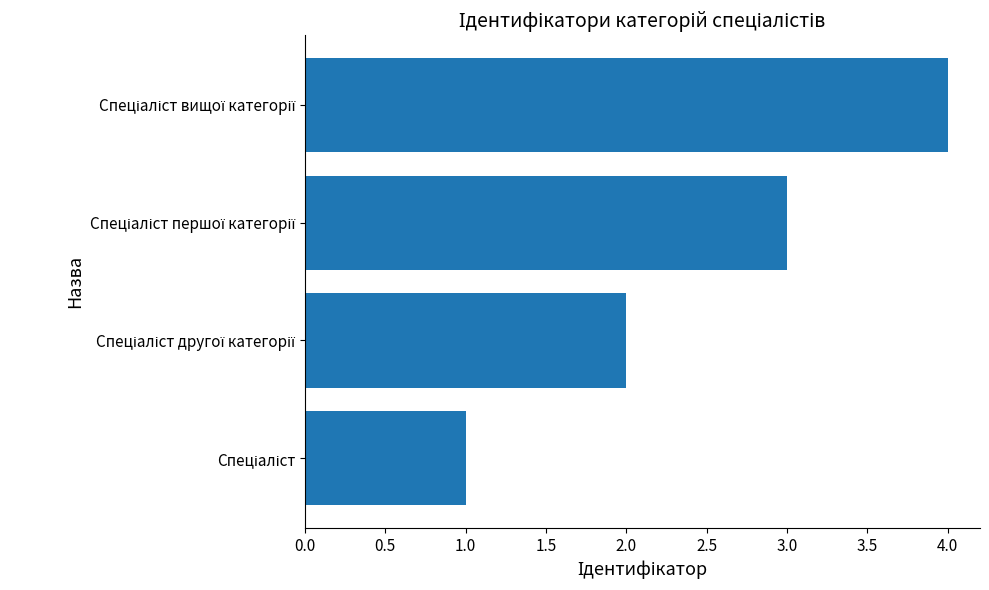

What is the greatest value displayed?

4